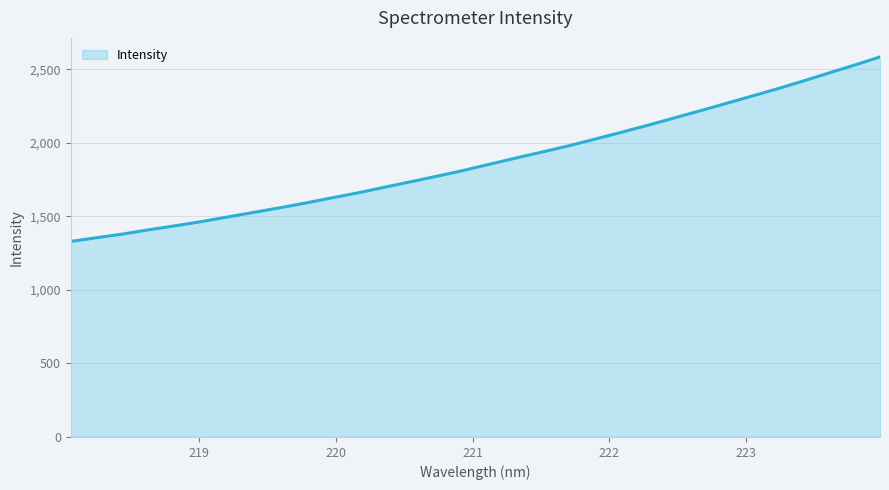

What is the difference between the maximum and minimum values?

1254.3